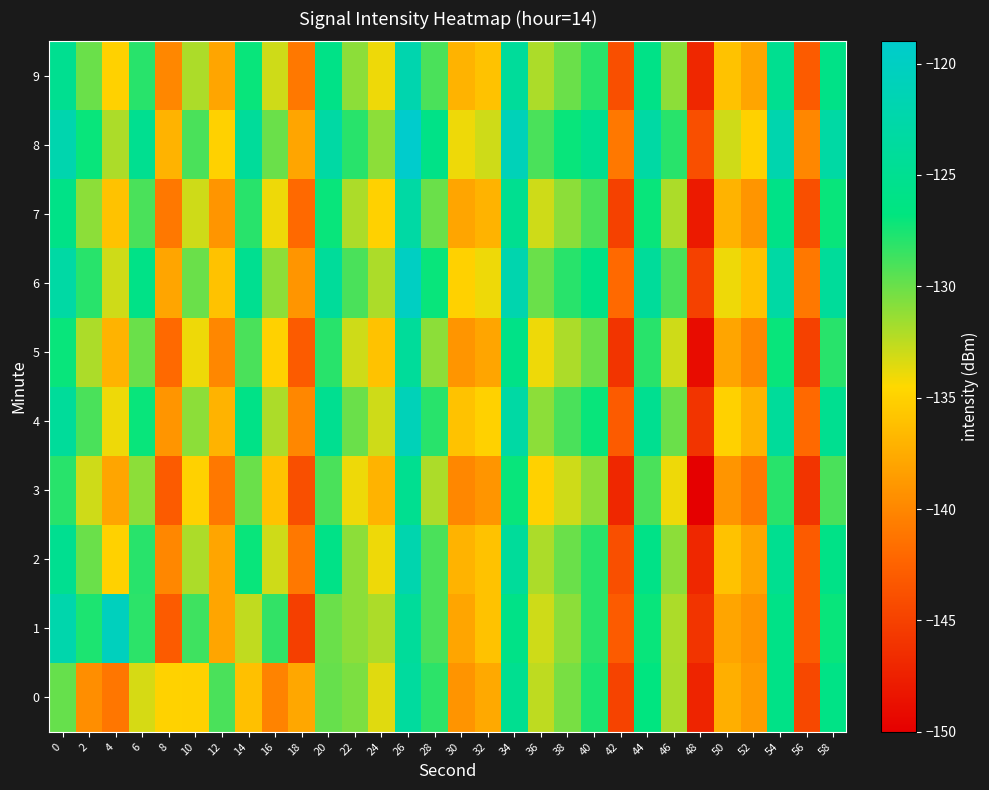

How many distinct data groups are displayed?

10